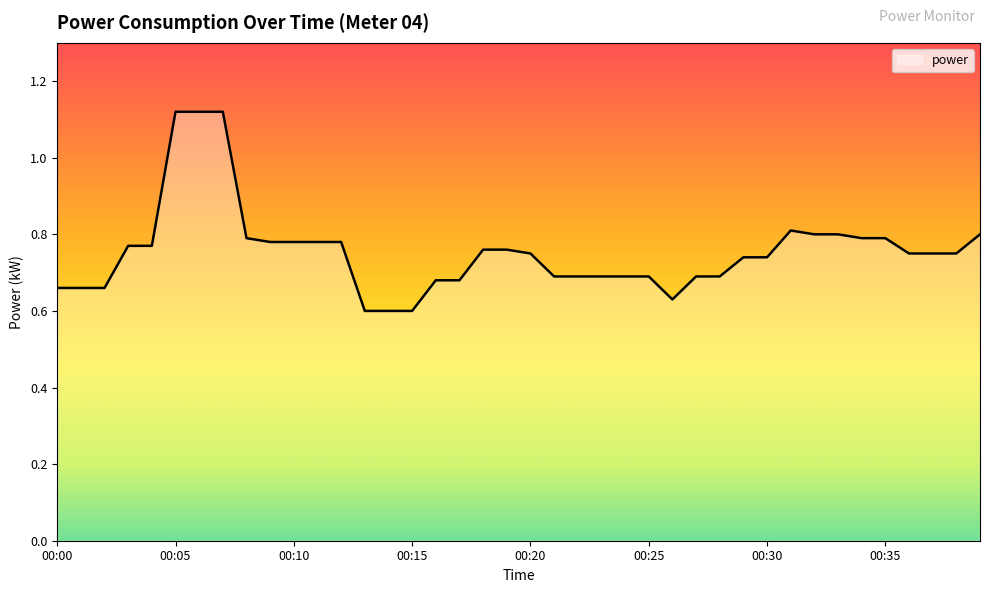

What is the difference between the maximum and minimum values?

0.5